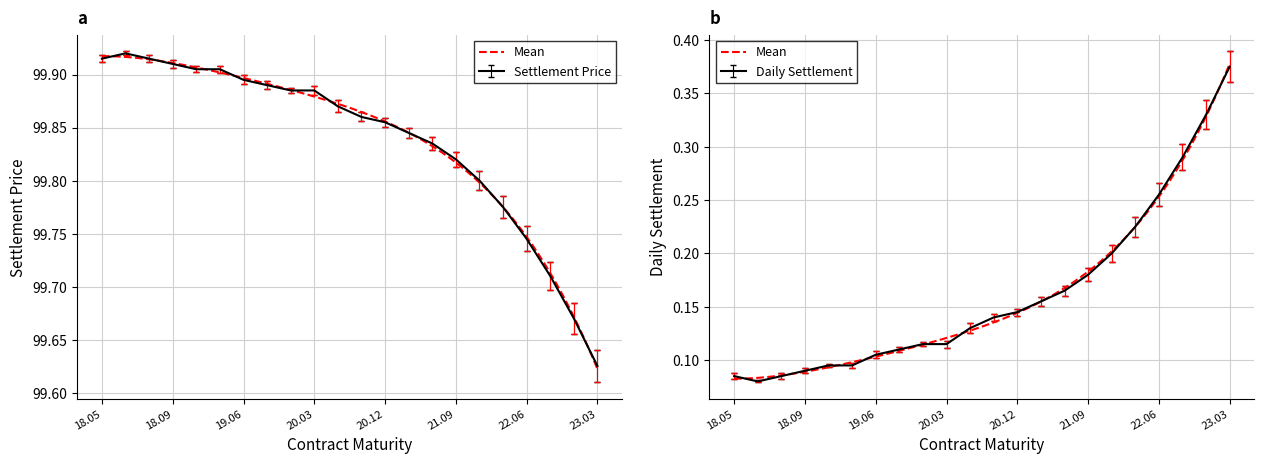

What is the smallest value displayed?

0.1